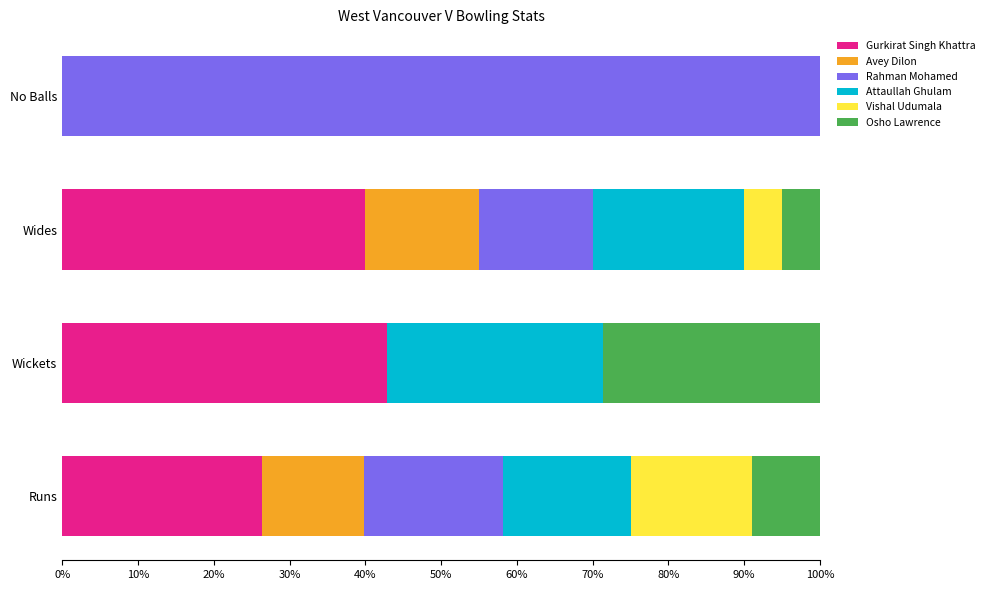

What is the maximum value for Gurkirat Singh Khattra?

42.9